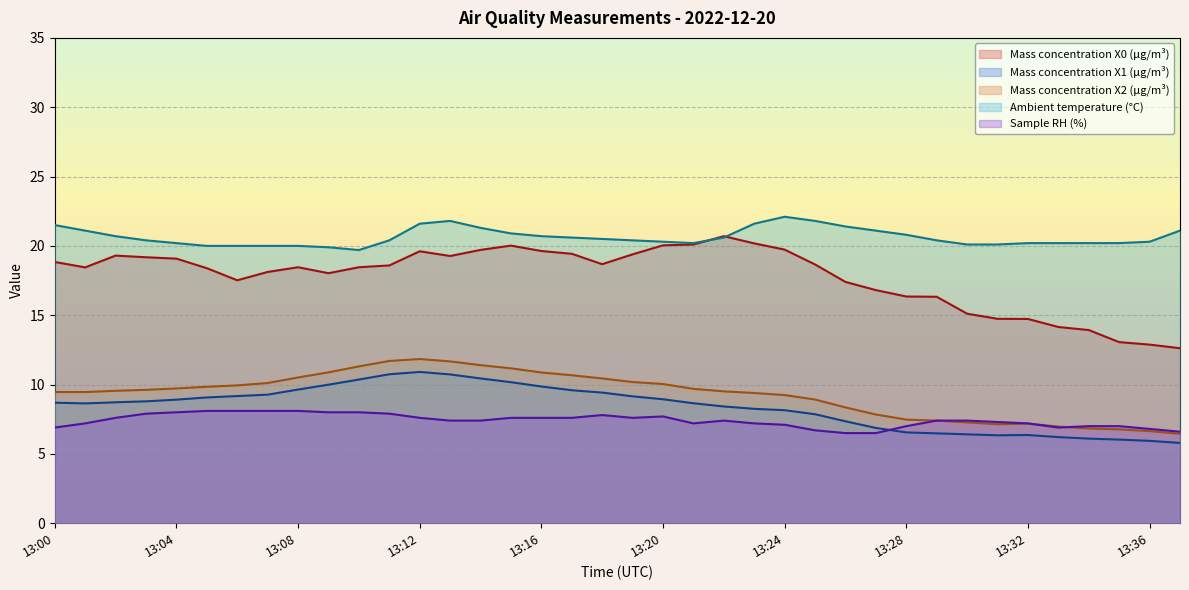

Rank the series at 13:20 from highest to lowest value.

Ambient temperature (°C), Mass concentration X0 (μg/m³), Mass concentration X2 (μg/m³), Mass concentration X1 (μg/m³), Sample RH (%)